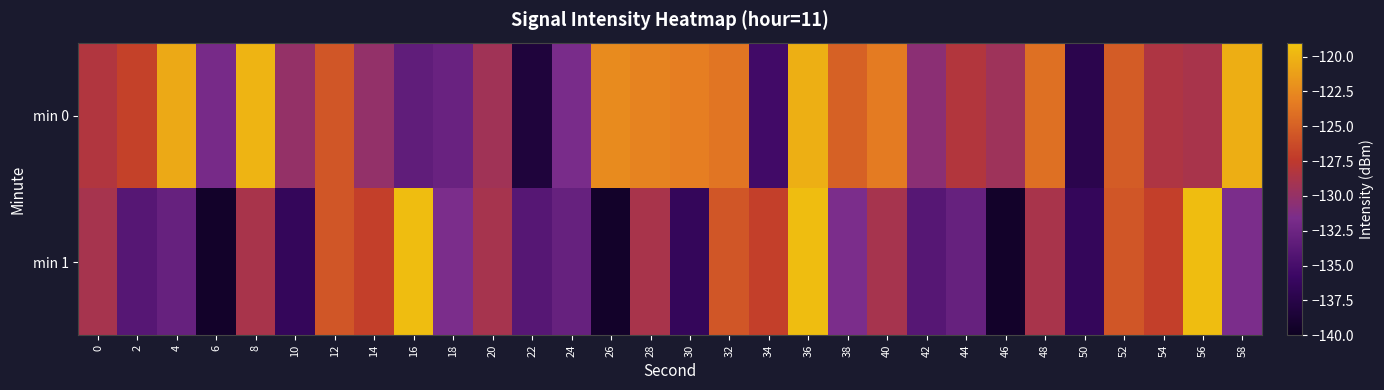

Reading left to right, what are all the values shown in this chart?

min 0: 0=-128.3	2=-126.9	4=-120.6	6=-131.8	8=-119.9	10=-130.0	12=-125.6	14=-130.1	16=-133.3	18=-132.7	20=-129.3	22=-138.3	24=-131.7	26=-122.4	28=-122.9	30=-123.2	32=-123.7	34=-135.4	36=-120.3	38=-124.9	40=-123.4	42=-130.6	44=-128.2	46=-129.4	48=-124.0	50=-137.2	52=-125.2	54=-128.5	56=-128.8	58=-120.3
min 1: 0=-128.9	2=-133.9	4=-132.9	6=-139.4	8=-128.8	10=-136.3	12=-125.6	14=-127.0	16=-119.5	18=-131.6	20=-128.9	22=-133.9	24=-132.9	26=-139.4	28=-128.8	30=-136.3	32=-125.6	34=-127.0	36=-119.5	38=-131.6	40=-128.9	42=-133.9	44=-132.9	46=-139.4	48=-128.8	50=-136.3	52=-125.6	54=-127.0	56=-119.5	58=-131.6